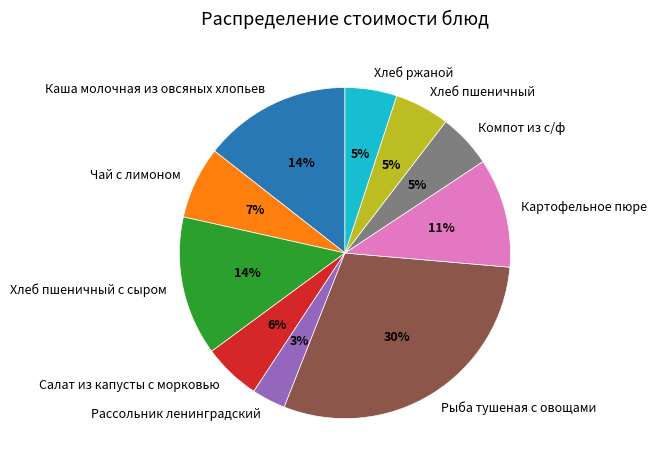

True or false: Салат из капусты с морковью accounts for 6% of the total.

True